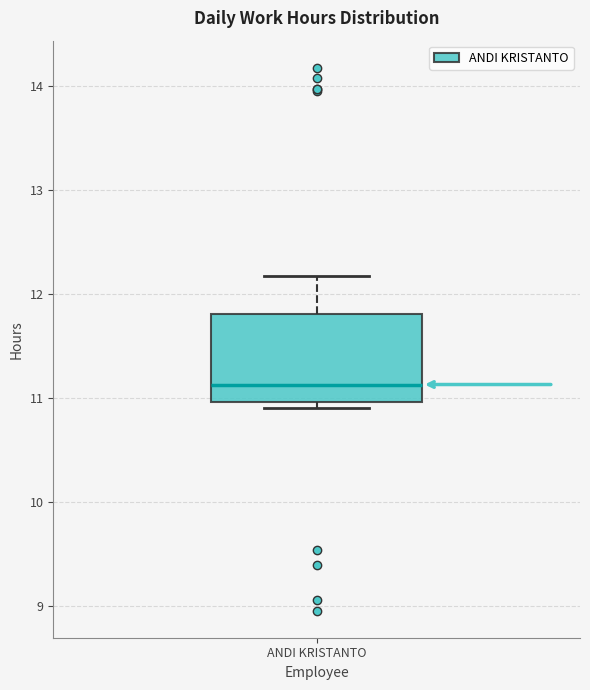

Read this box plot against the y-axis: the position of the median line, the range covered by the box, and the ends of both whiskers. The values are not printed on the chart, so give them approximately, as read against the axis.

median 11.1, box 11.0 to 11.8, whiskers 10.9 to 12.2